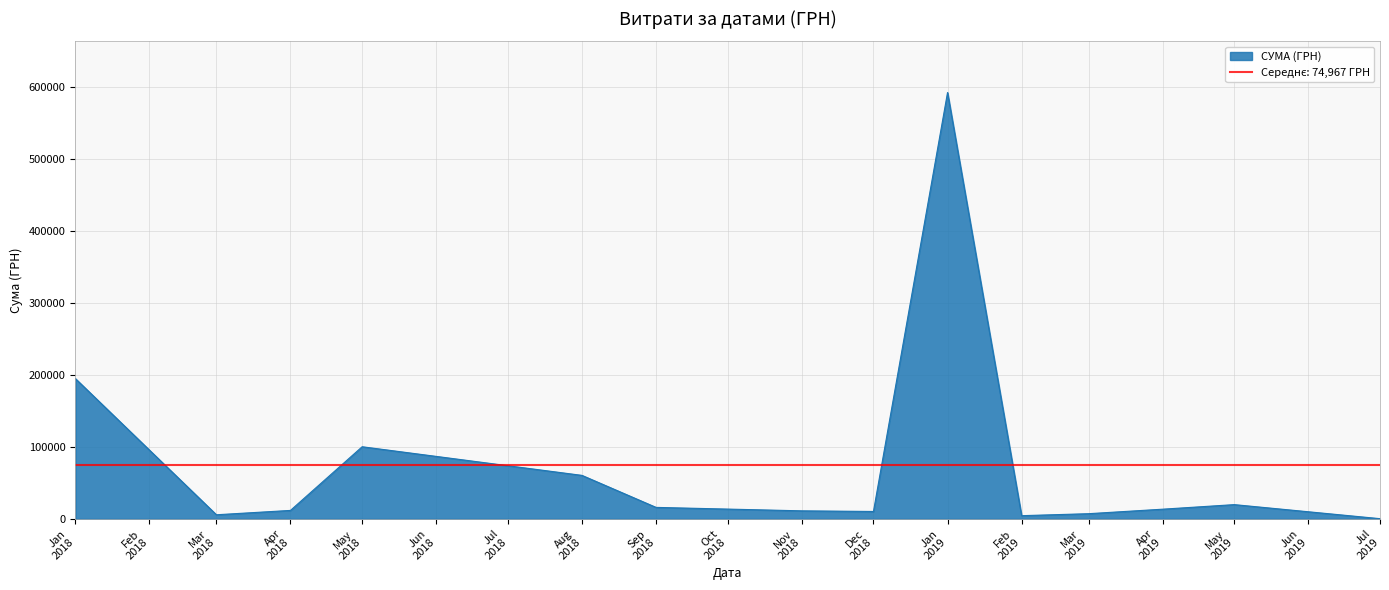

How many lines are shown in the chart?

1